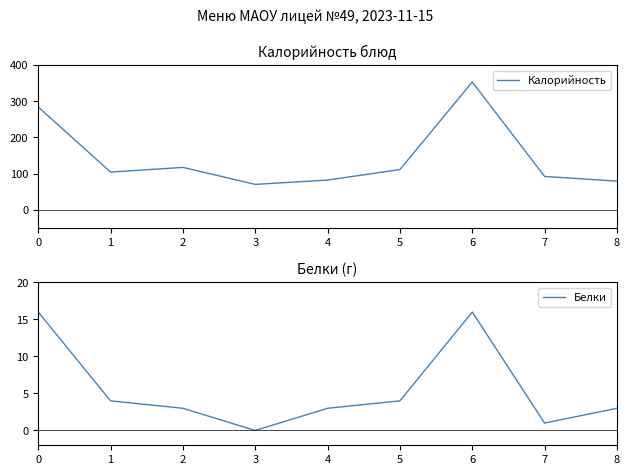

True or false: Белки and Калорийность cross at least once.

False